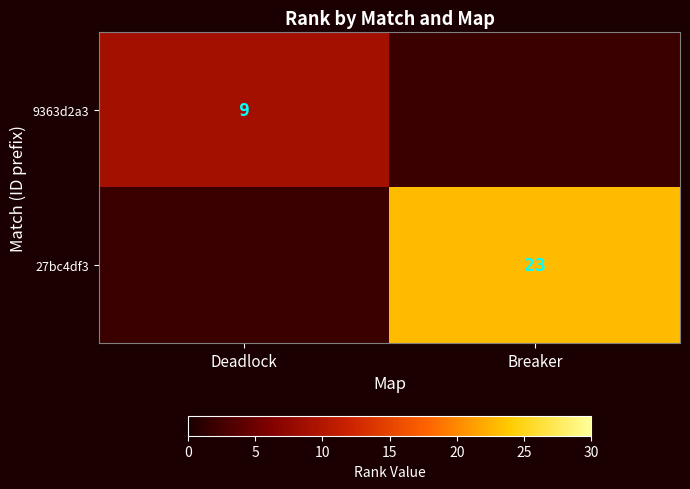

Is the value of 9363d2a3 at Deadlock greater than the value of 27bc4df3 at Breaker?

No